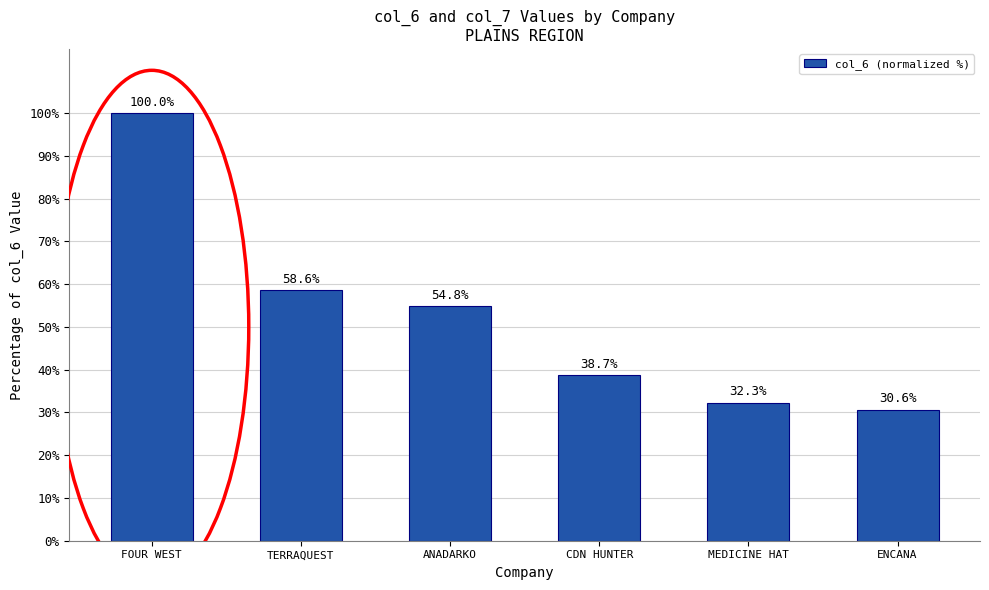

What is the minimum value shown in the chart?

30.6